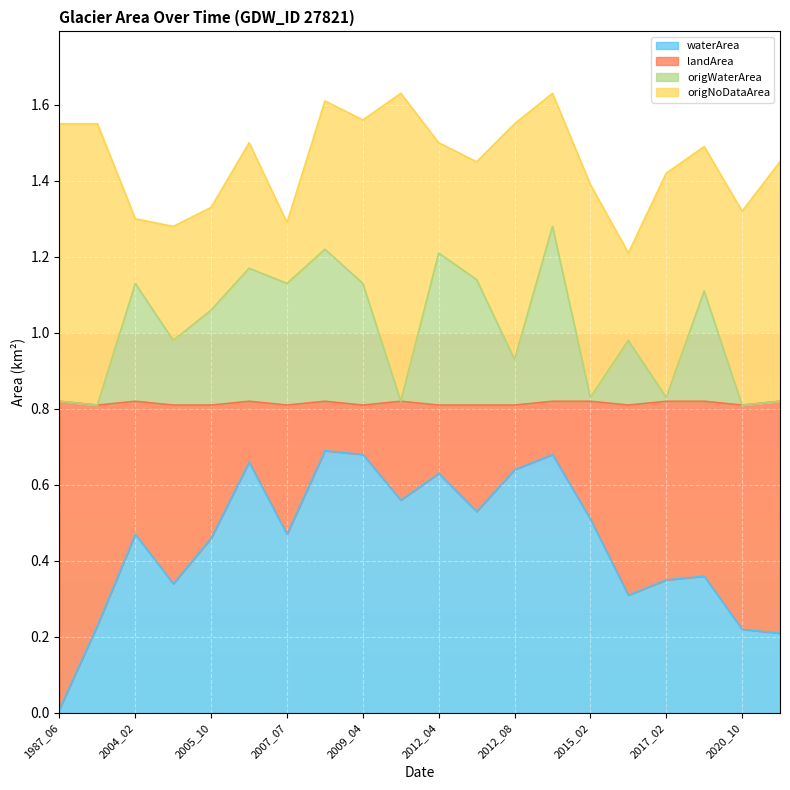

The waterArea series shows 0.4 at 2009_03. True or false?

False